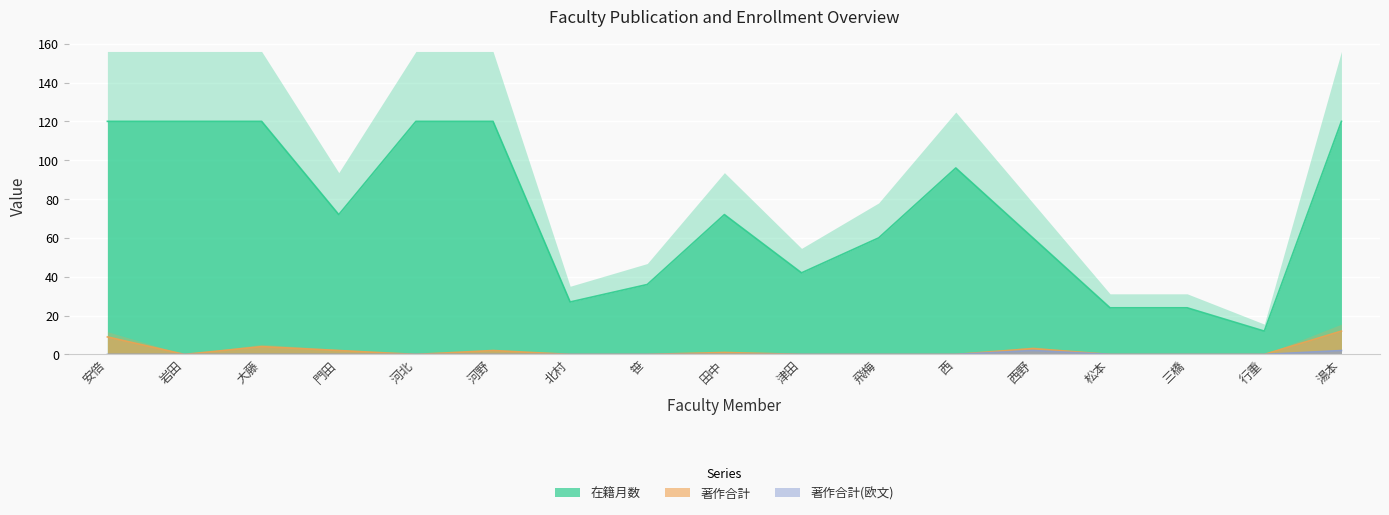

Reading left to right, transcribe all the data shown in this chart.

在籍月数: 120	120	120	72	120	120	27	36	72	42	60	96	60	24	24	12	120
著作合計: 9	0	4	2	0	2	0	0	1	0	0	0	3	0	0	0	12
著作合計(欧文): 0	0	0	0	0	0	0	0	0	0	0	0	2	0	0	0	2